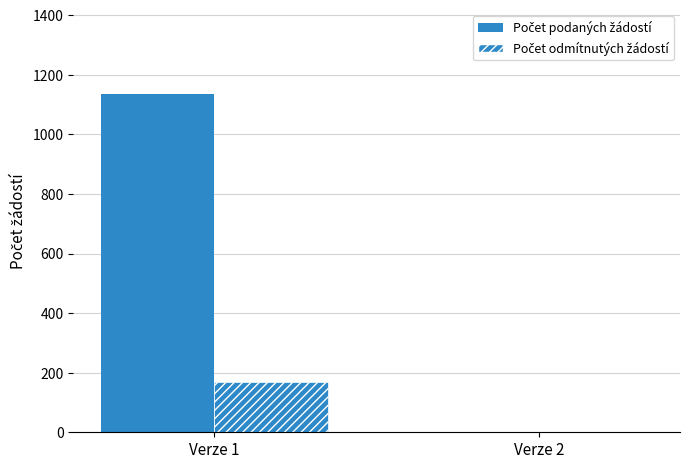

Count the number of data series in this chart.

2